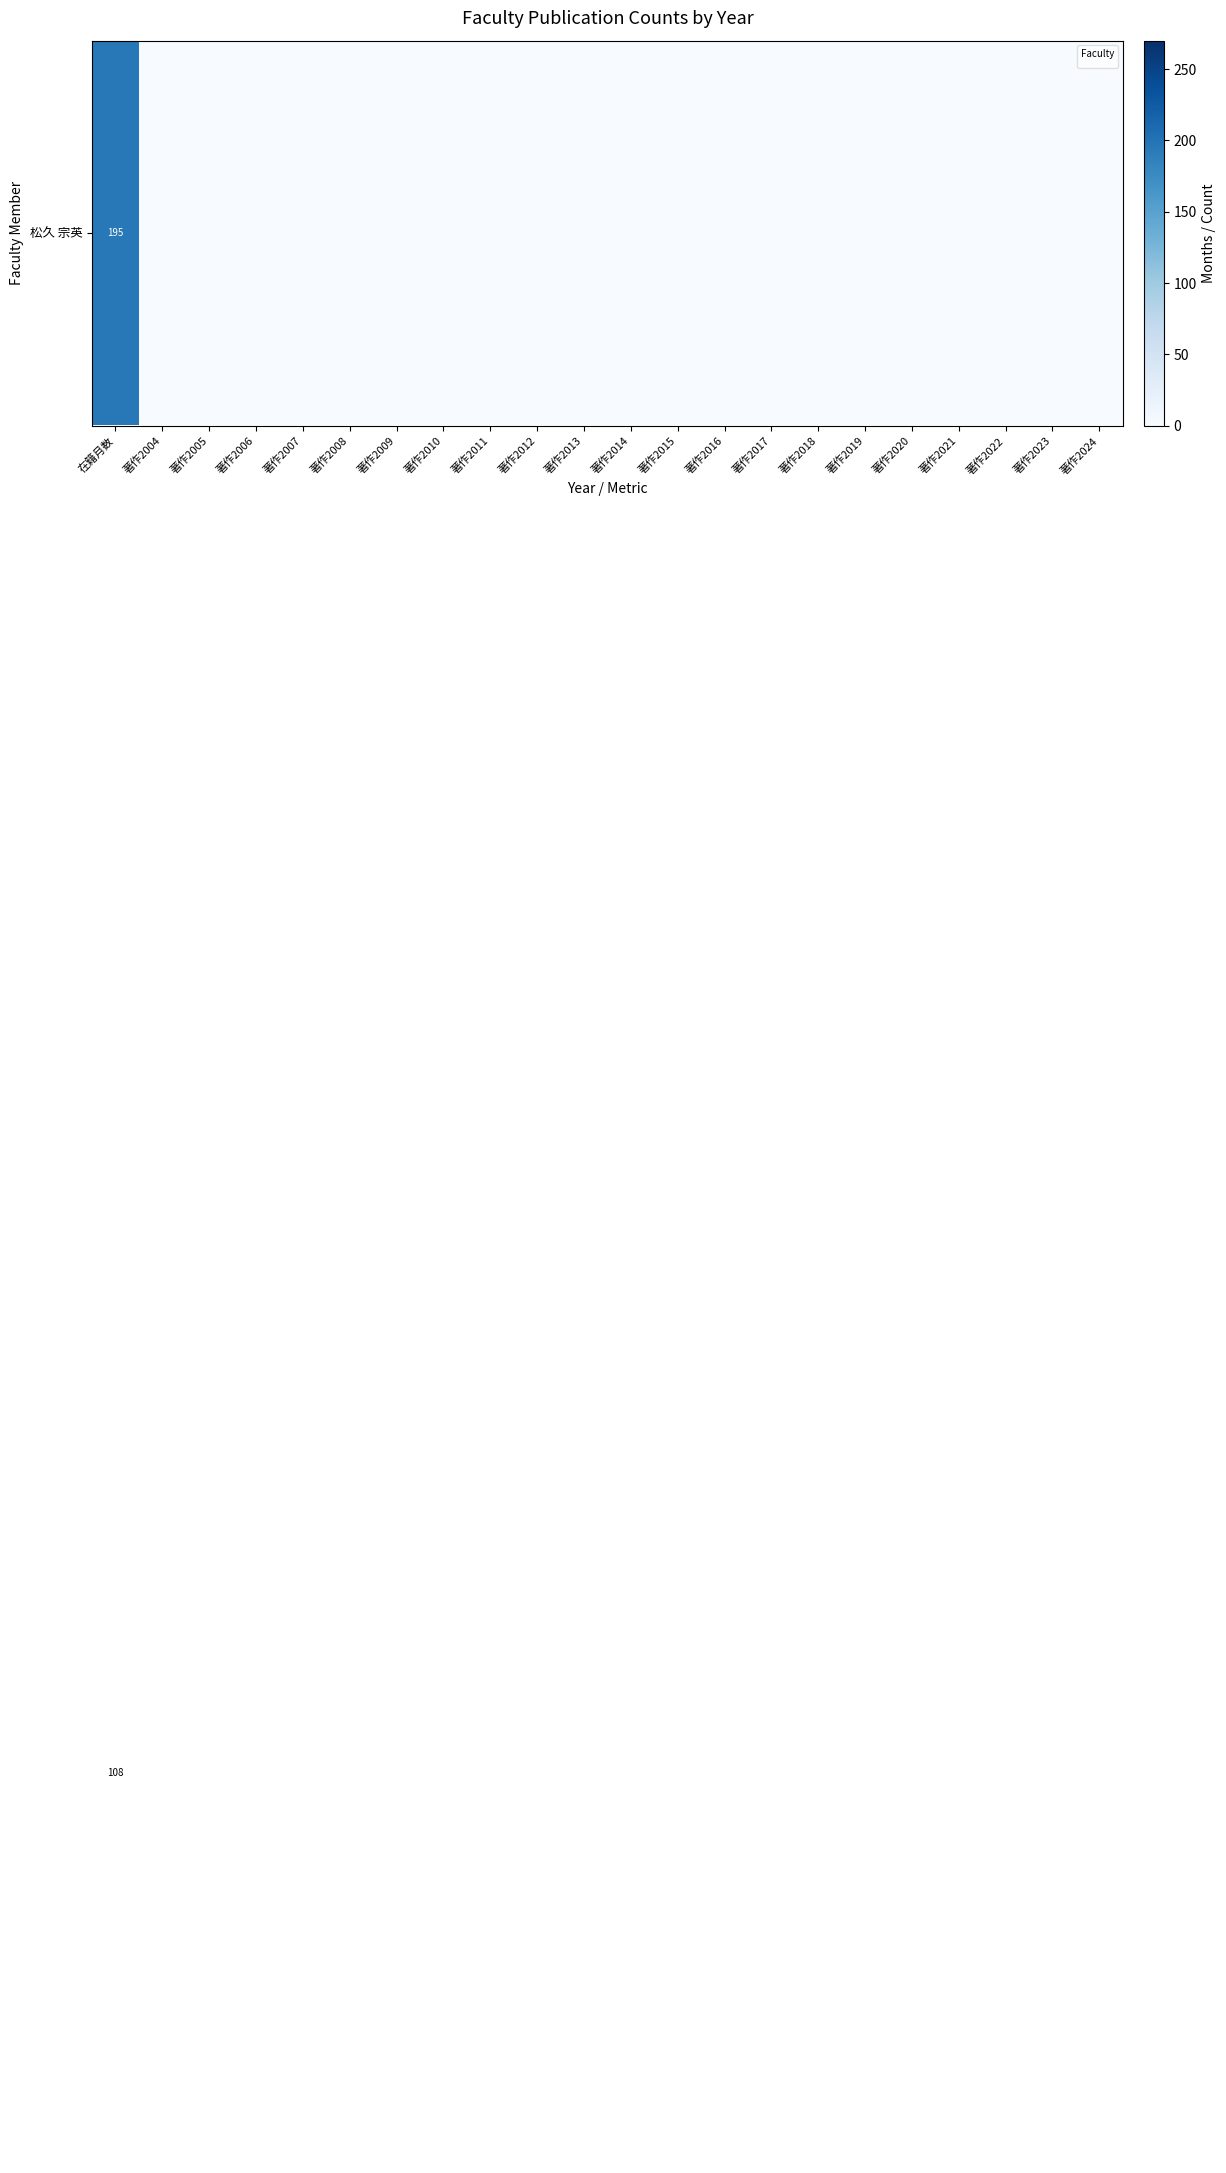

At which category is the sum across all series the highest?

在籍月数